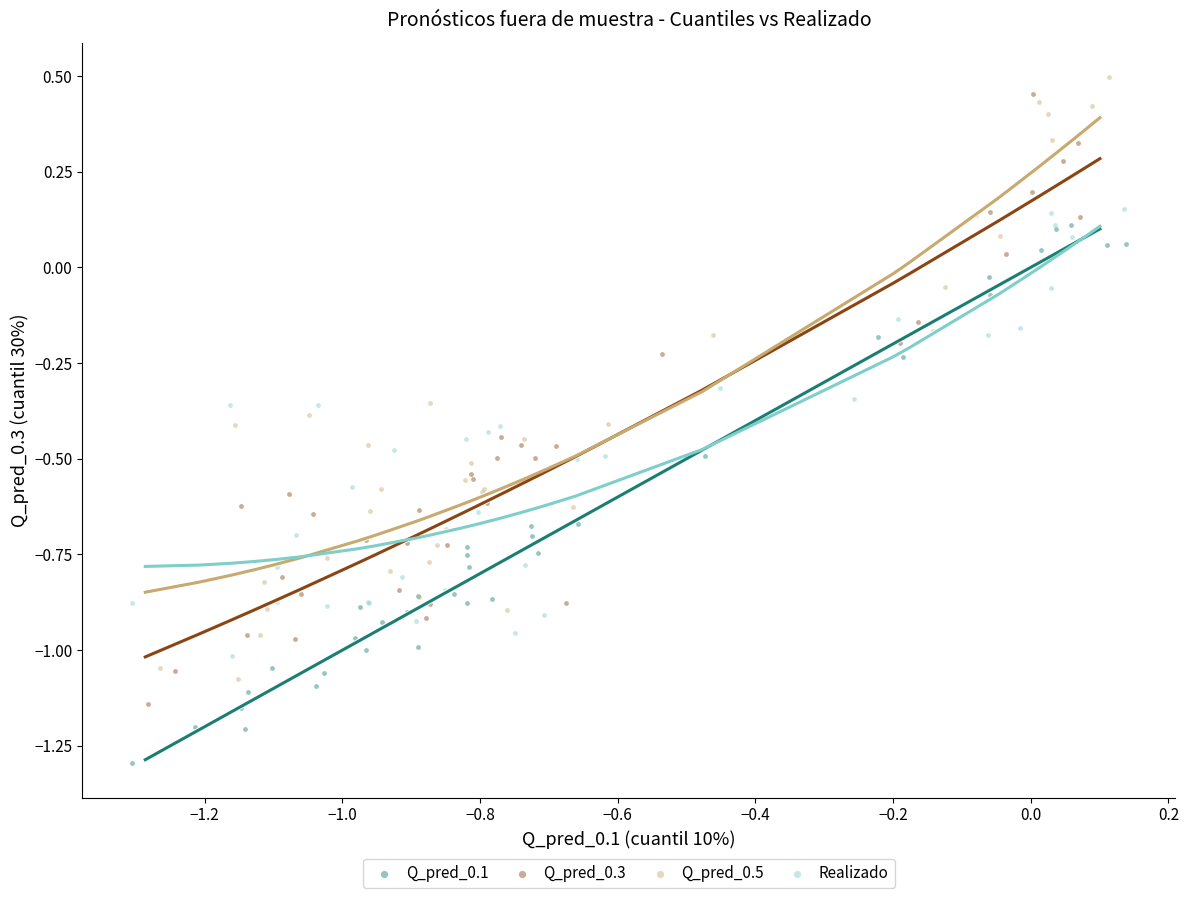

Which series reaches the minimum Y coordinate?

Q_pred_0.1